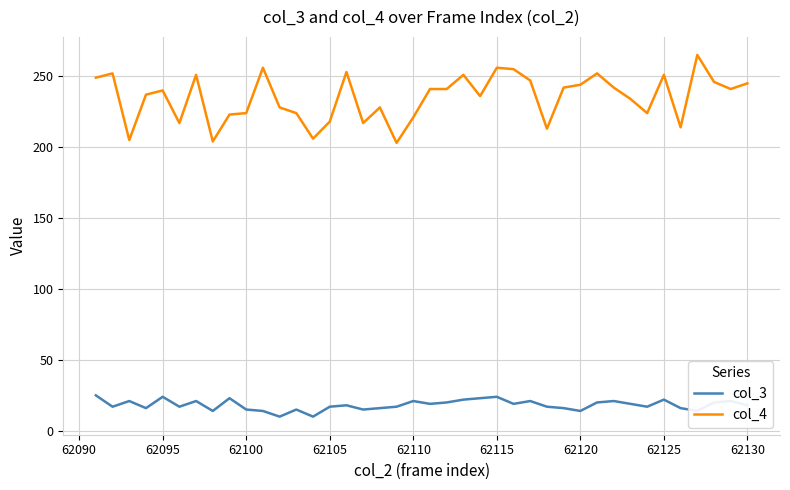

True or false: col_4 and col_3 intersect in this chart.

False